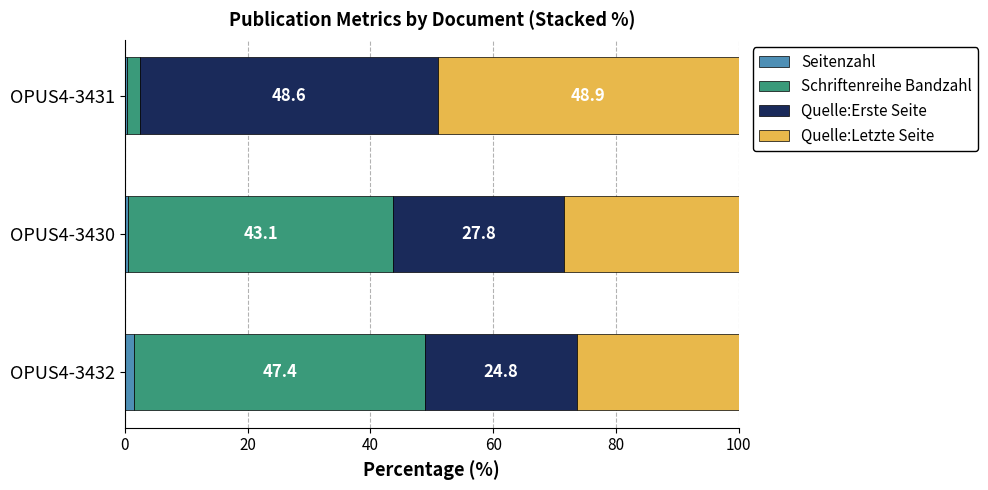

At which label is Seitenzahl closest to 0?

OPUS4-3431